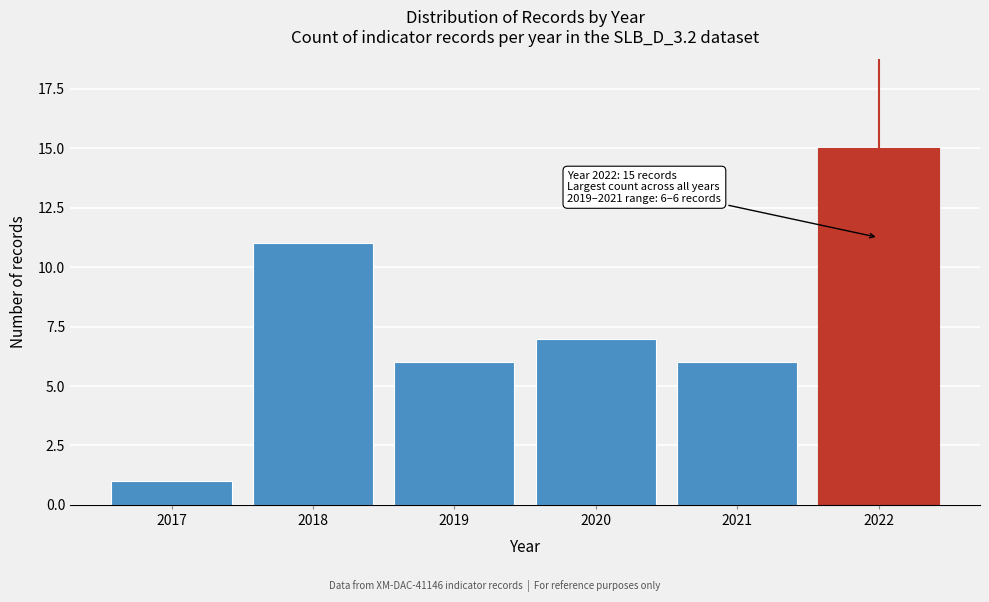

Reading left to right, what are all the values shown in this chart?

1	11	6	7	6	15